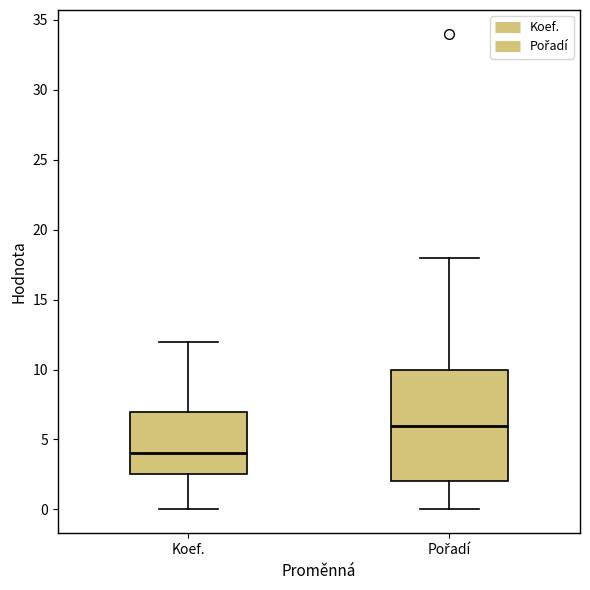

Where is the lower edge of the box for Pořadí on the y-axis? The values are not printed on the chart, so give them approximately, as read against the axis.

2.0